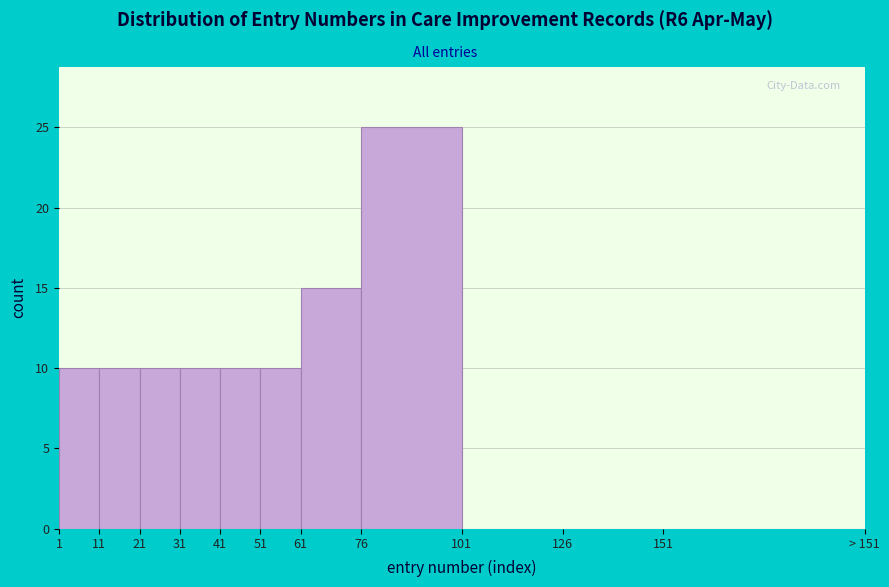

Reading left to right, transcribe all the data shown in this chart.

1=10	11=10	21=10	31=10	41=10	51=10	61=15	76=25	101=0	126=0	151=0